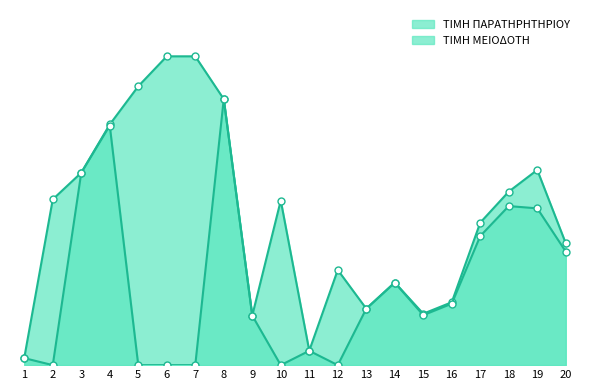

Rank the series at 4 from highest to lowest value.

ΤΙΜΗ ΠΑΡΑΤΗΡΗΤΗΡΙΟΥ, ΤΙΜΗ ΜΕΙΟΔΟΤΗ